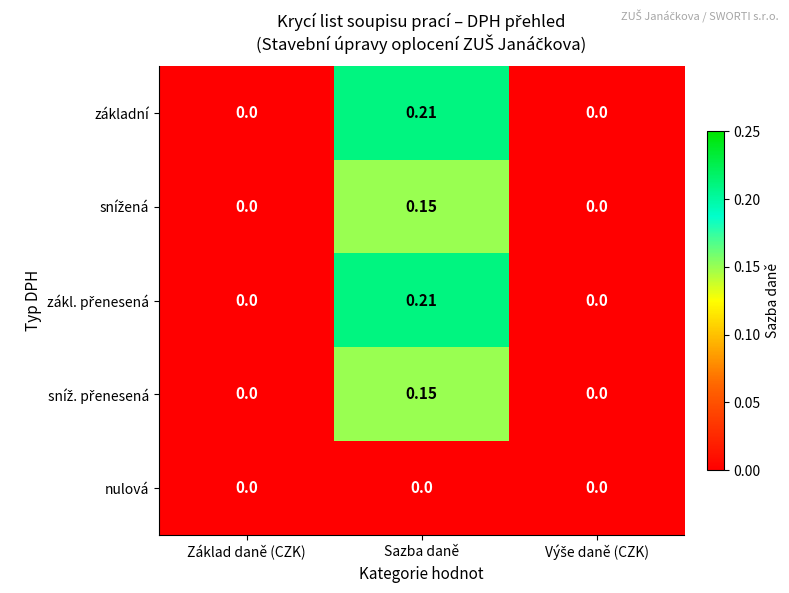

At which category is the sum across all series the highest?

Sazba daně